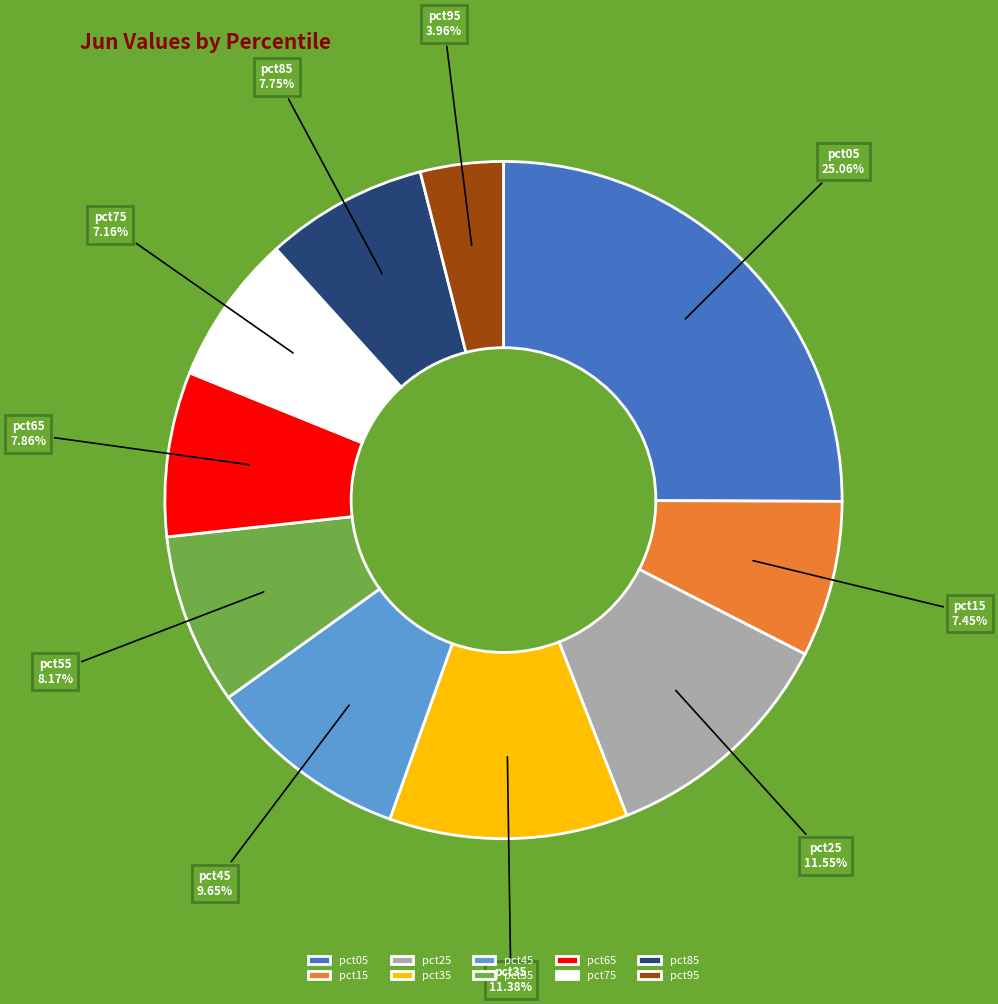

True or false: pct85 accounts for 8% of the total.

True